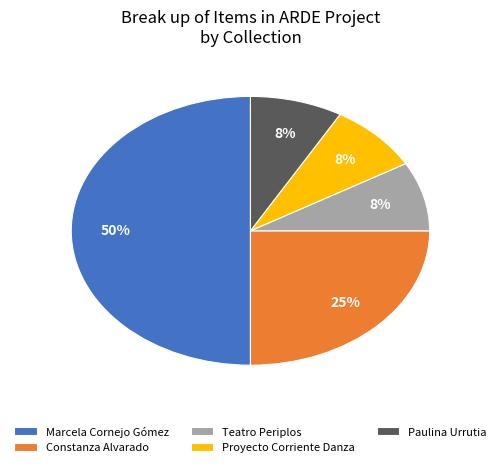

To the nearest percent, what is the difference between the largest and smallest slice percentages?

42%